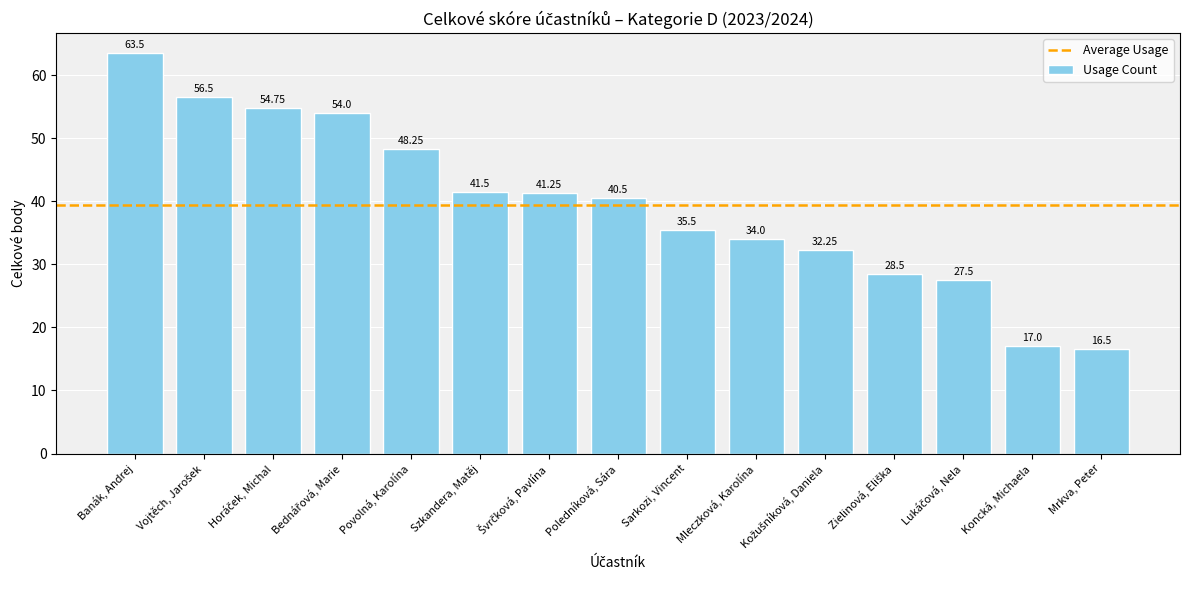

What is the difference between the maximum and minimum values?

47.0